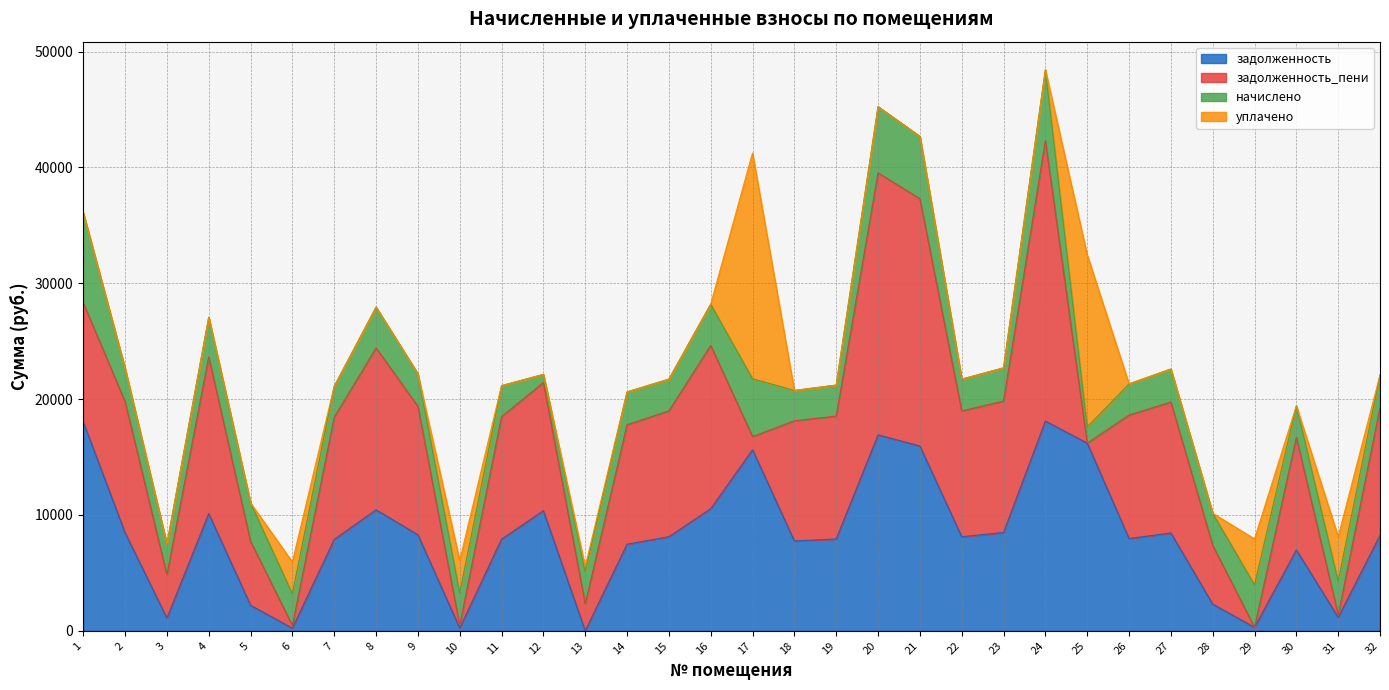

What is the value of the уплачено point at the 29th from the left?

3966.5